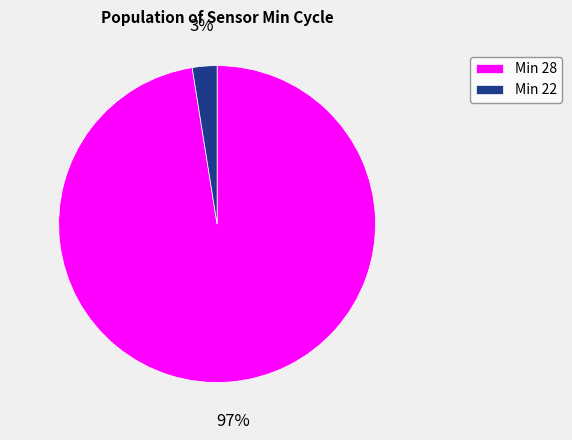

What percentage is the Min 28 slice, to the nearest percent?

97%